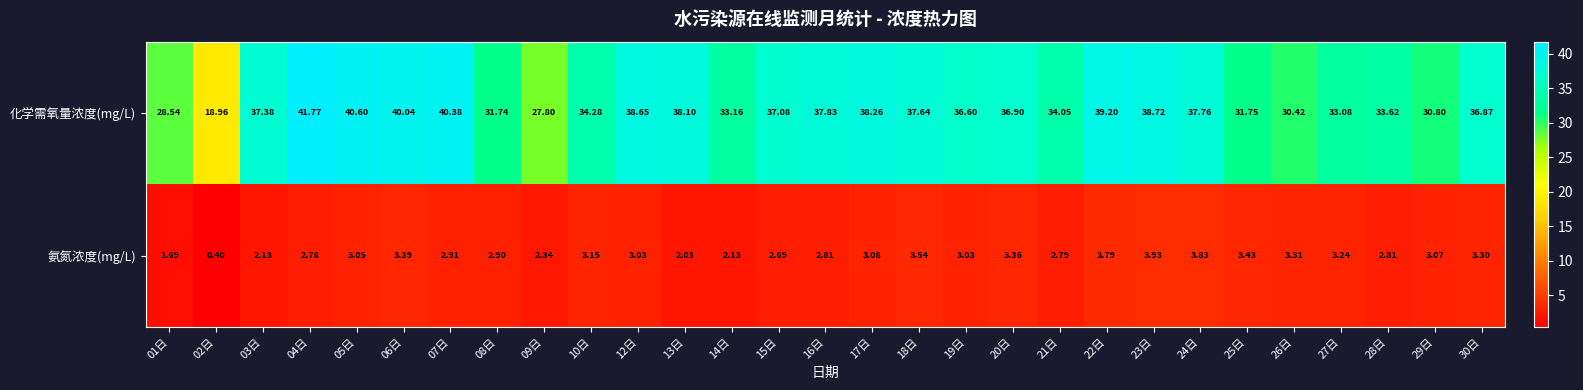

What is the total value across all series at 21日?

36.8